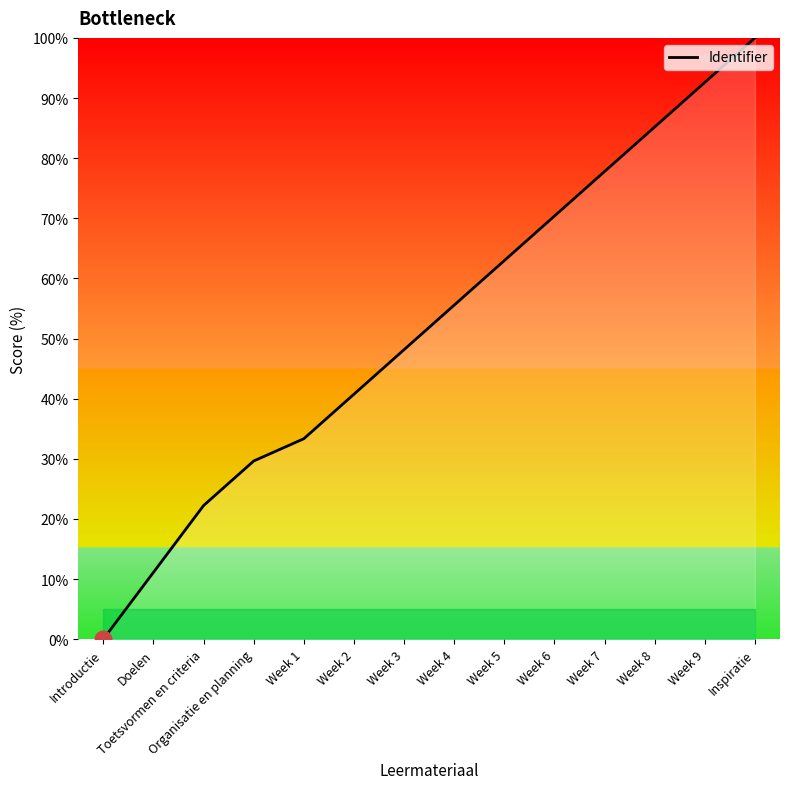

Reading left to right, list all the values displayed in this chart.

Introductie=0.0	Doelen=11.1	Toetsvormen en criteria=22.2	Organisatie en planning=29.6	Week 1=33.3	Week 2=40.7	Week 3=48.1	Week 4=55.6	Week 5=63.0	Week 6=70.4	Week 7=77.8	Week 8=85.2	Week 9=92.6	Inspiratie=100.0